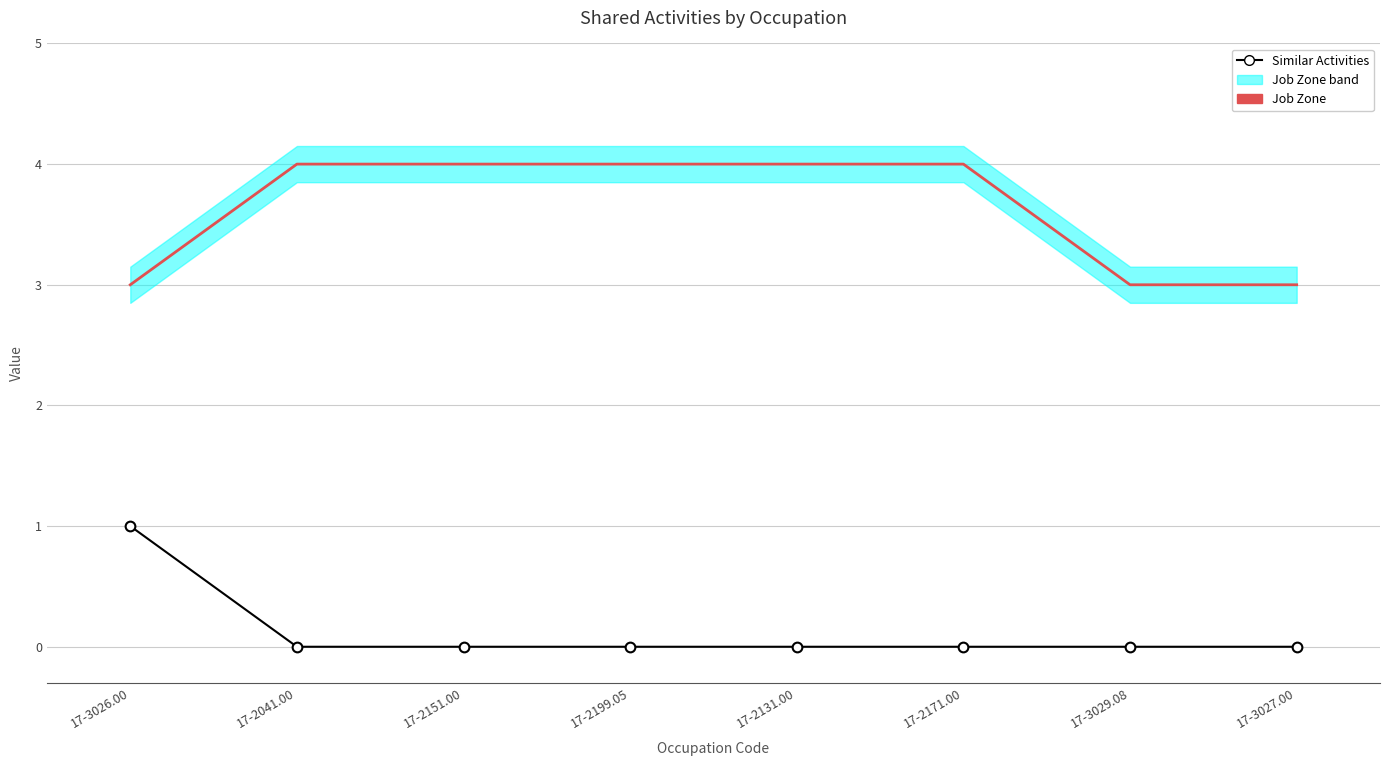

What is the average value of the Job Zone series?

4